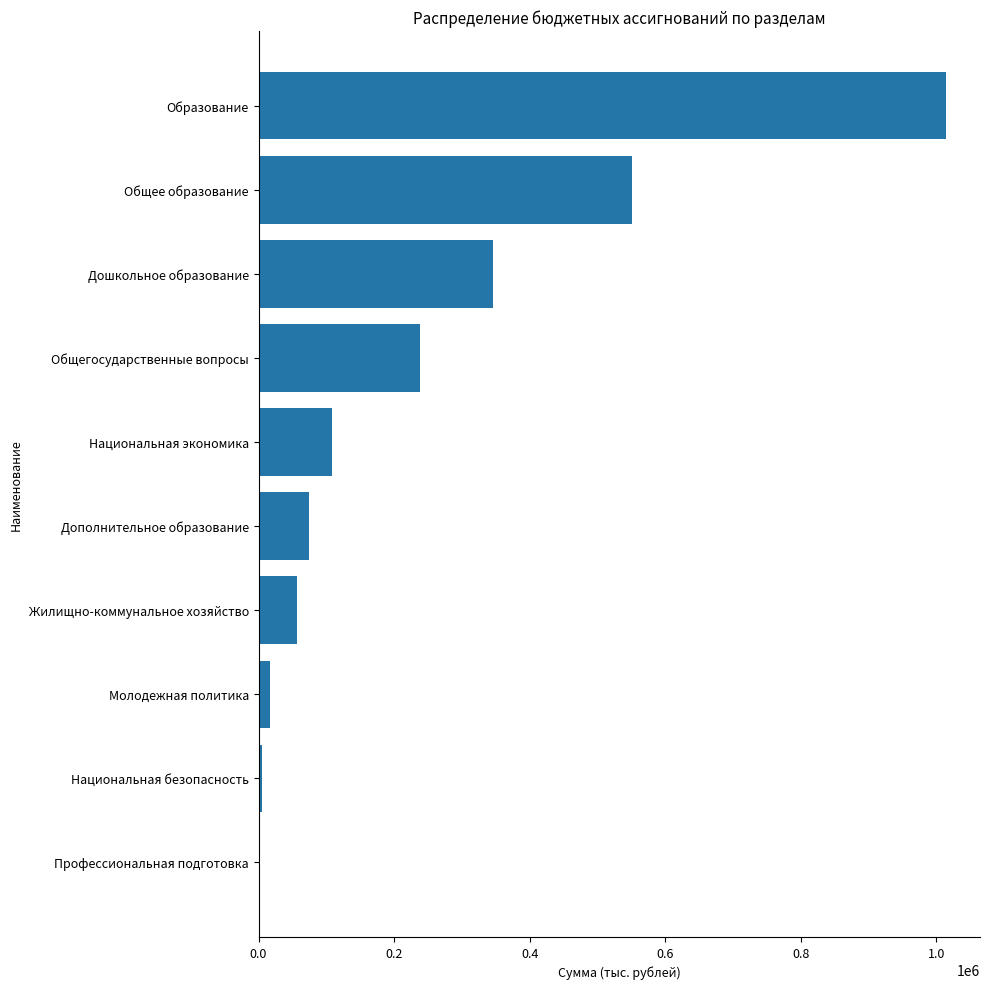

At which label is the value closest to 506839?

Общее образование